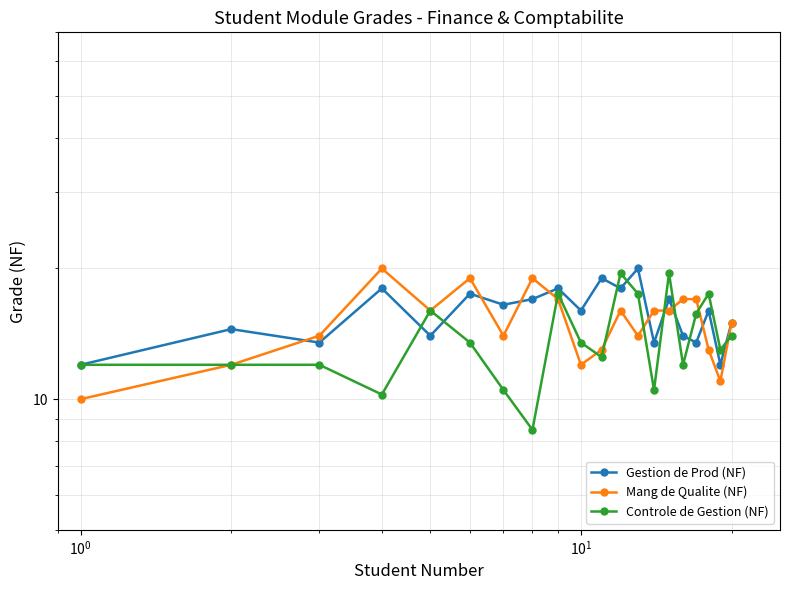

How many Mang de Qualite (NF) values are between 13 and 17?

13